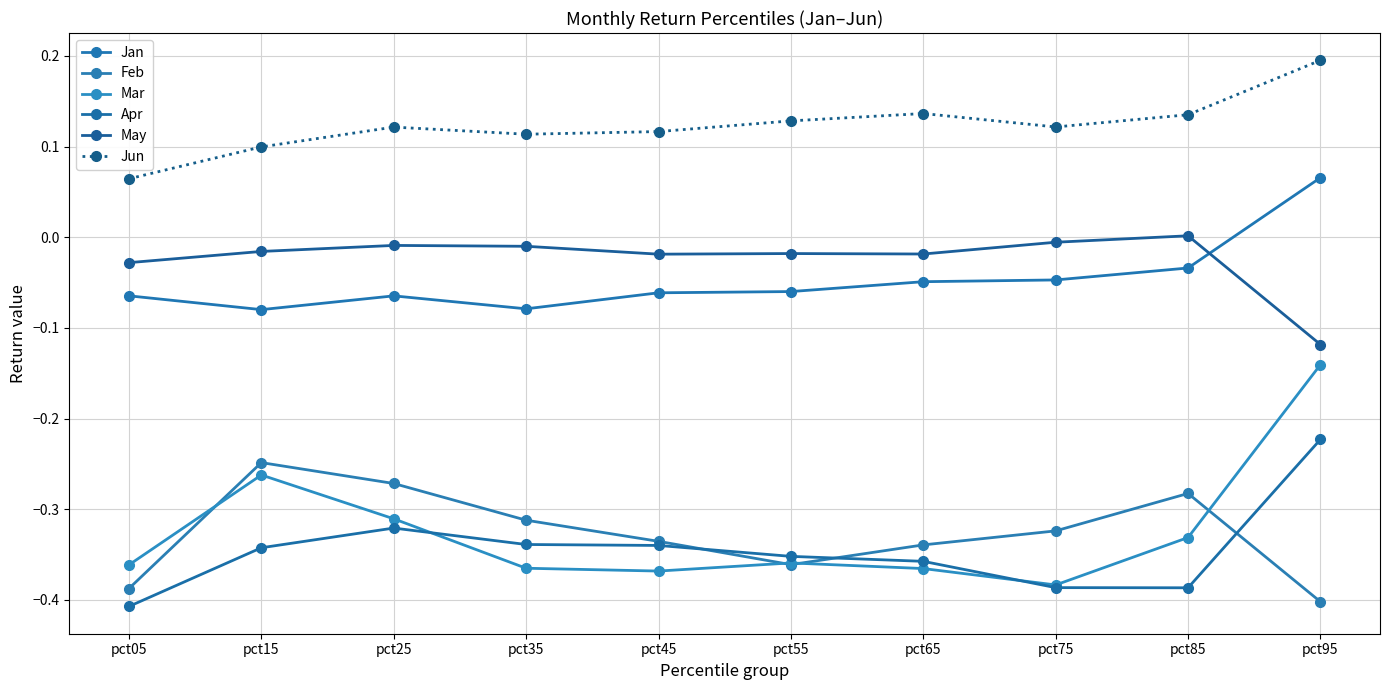

How many interior local peaks does the Mar series have?

2